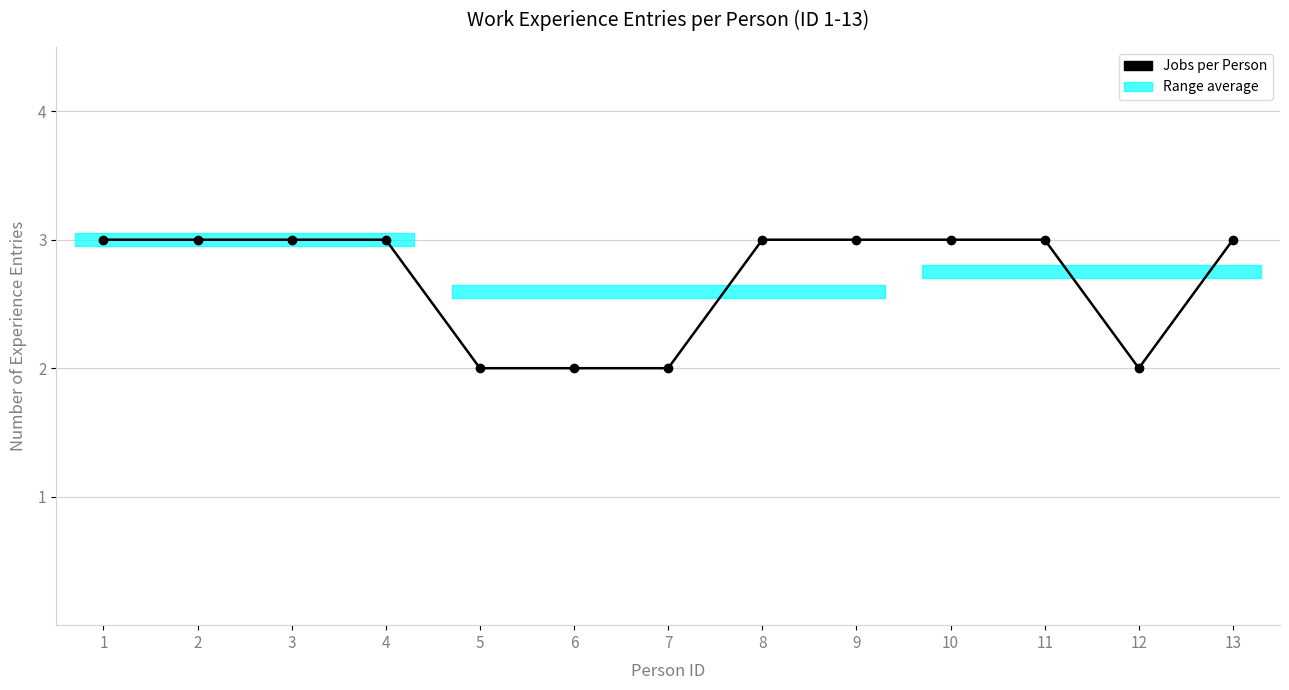

Does the chart have visible grid lines?

Yes